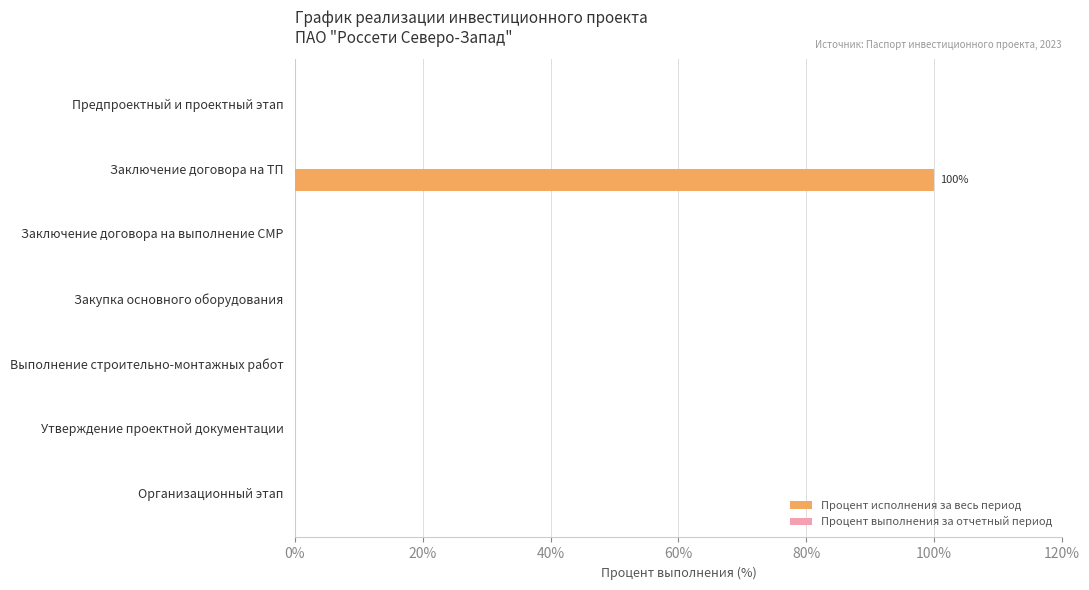

What is the sum of the values at Предпроектный и проектный этап and Заключение договора на ТП?

100